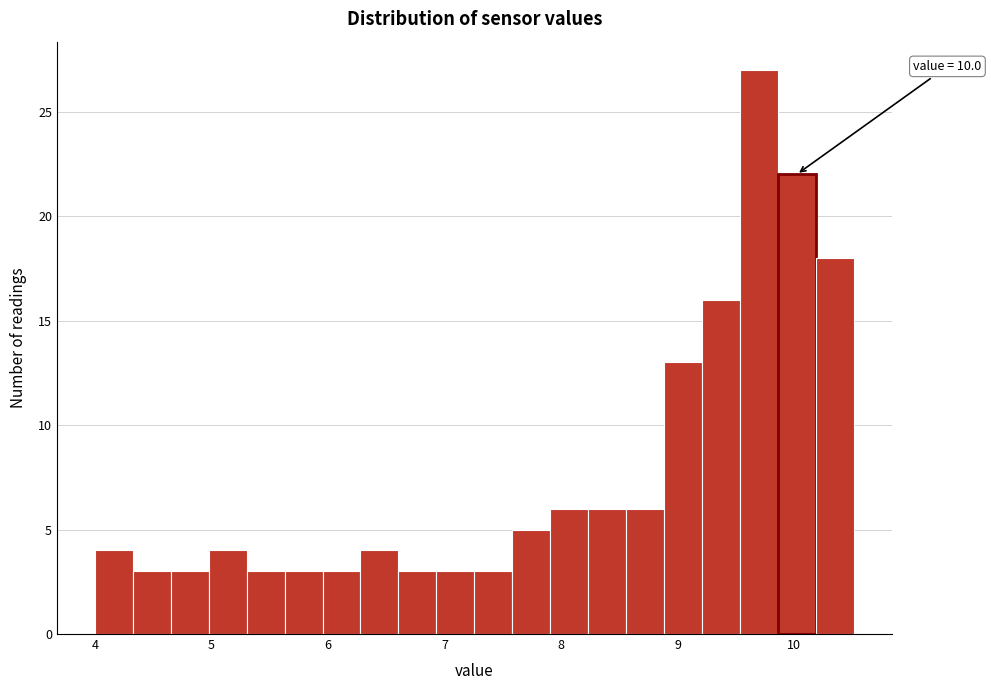

Around what value on the x-axis is the tallest bar? Give the approximate position of its centre, as read against the axis.

9.7